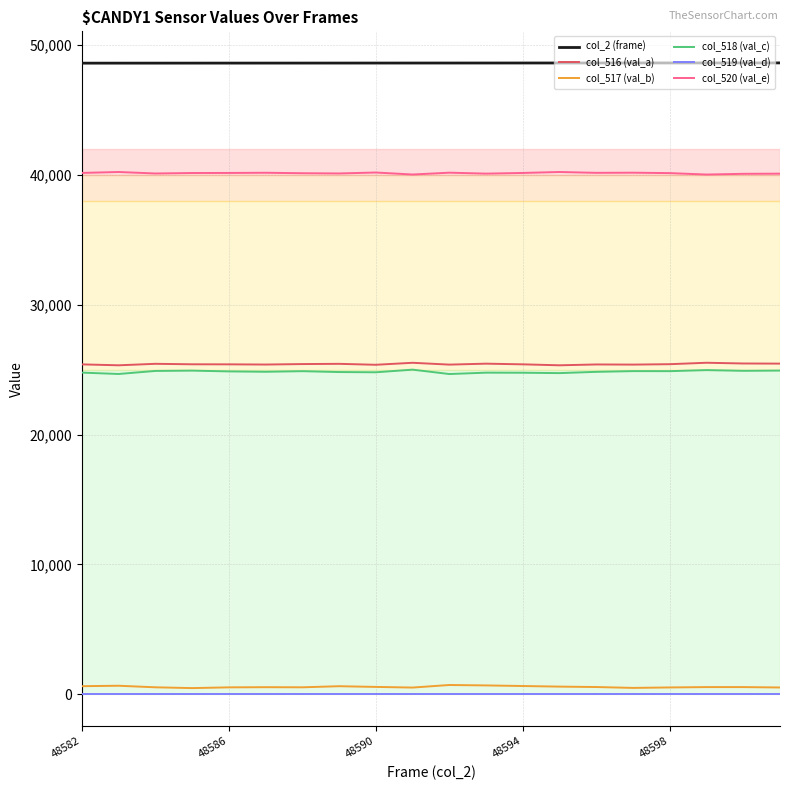

True or false: col_517 (val_b) and col_520 (val_e) intersect in this chart.

False